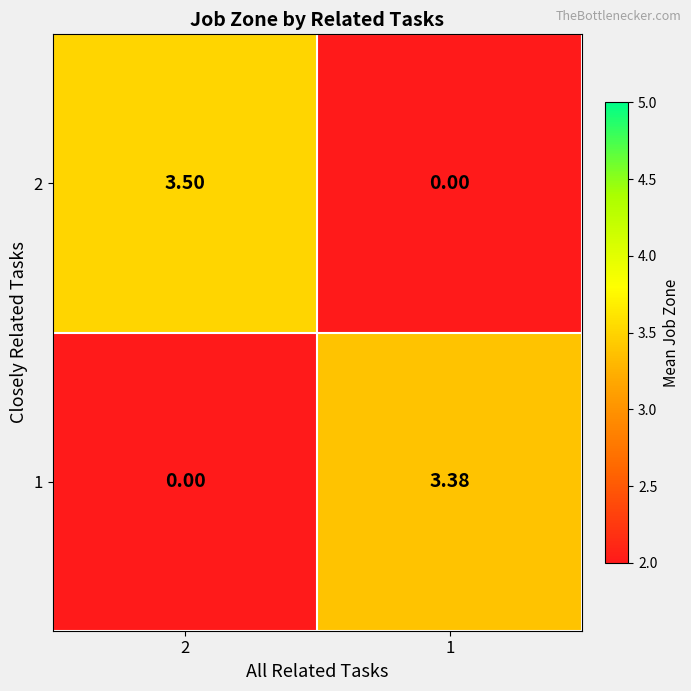

Is the value of 1 at 1 greater than the value of 2 at 1?

Yes